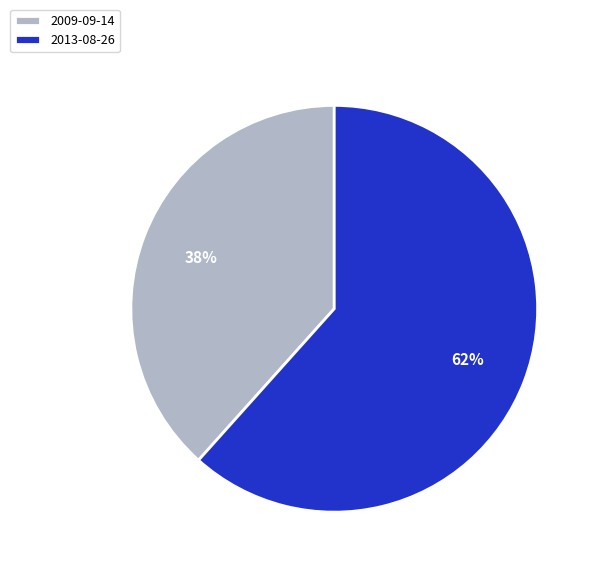

Count the number of slices in the pie.

2